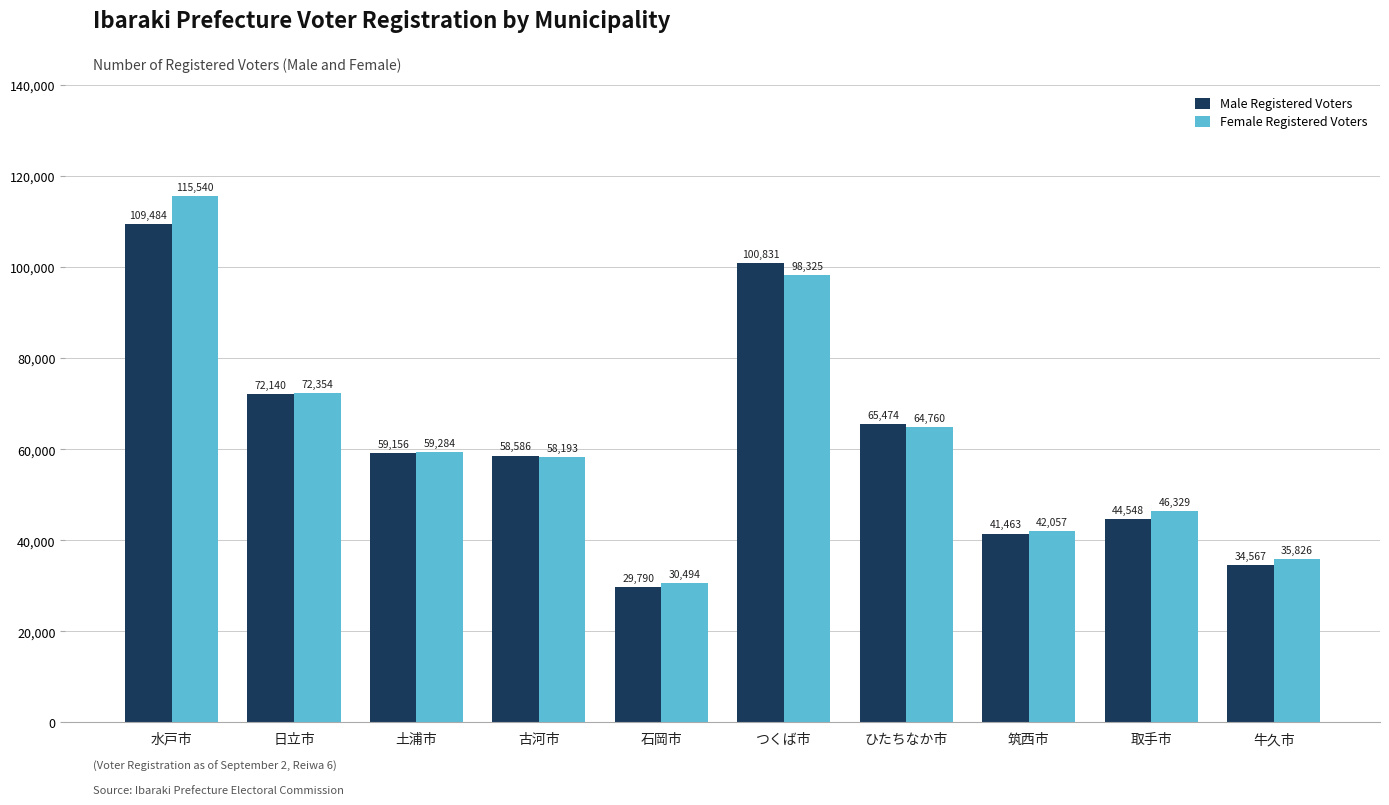

What is the sum of the Female Registered Voters values at 水戸市 and 石岡市?

146034